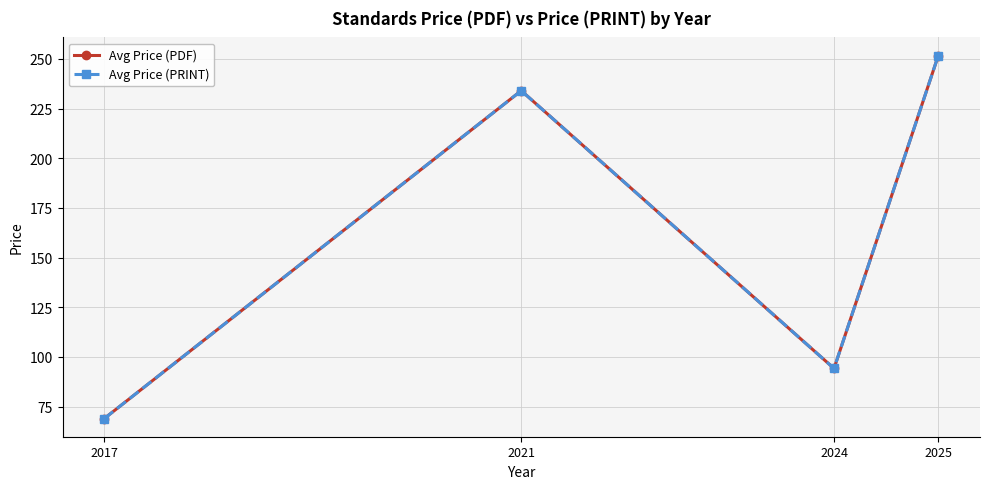

Does the chart have visible grid lines?

Yes